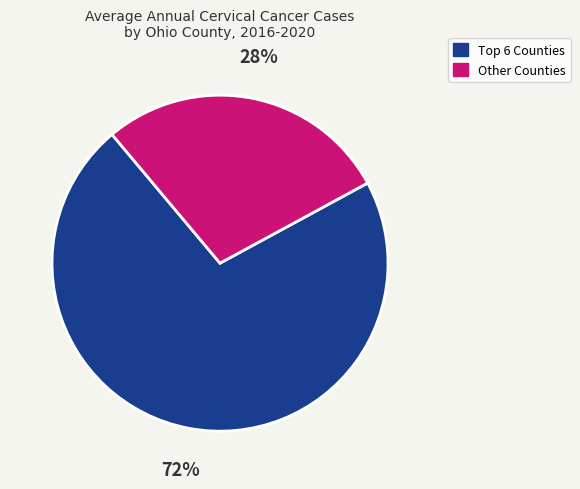

To the nearest percent, what is the difference between the largest and smallest slice percentages?

44%